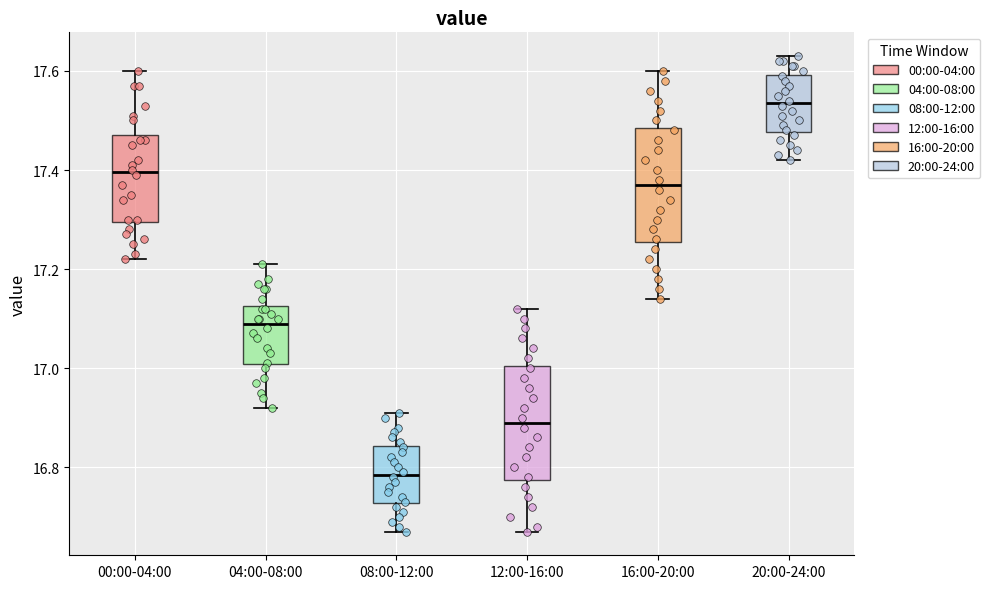

Where is the upper edge of the box for 20:00-24:00 on the y-axis? The values are not printed on the chart, so give them approximately, as read against the axis.

17.60